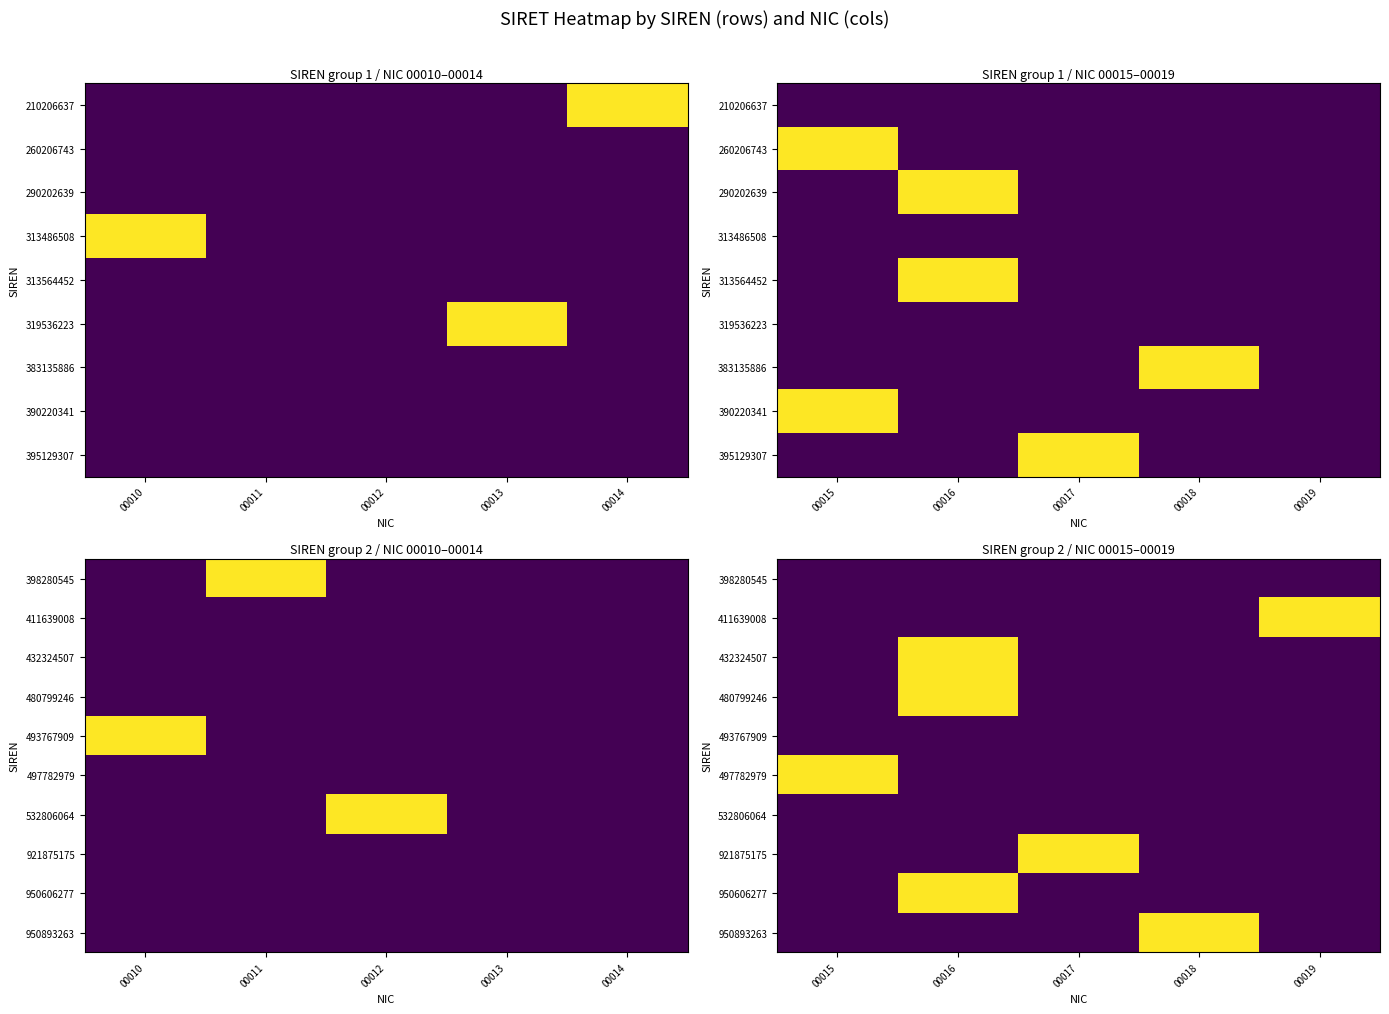

Rank the series by their maximum value, from lowest to highest.

398280545, 493767909, 532806064, 411639008, 432324507, 480799246, 497782979, 921875175, 950606277, 950893263